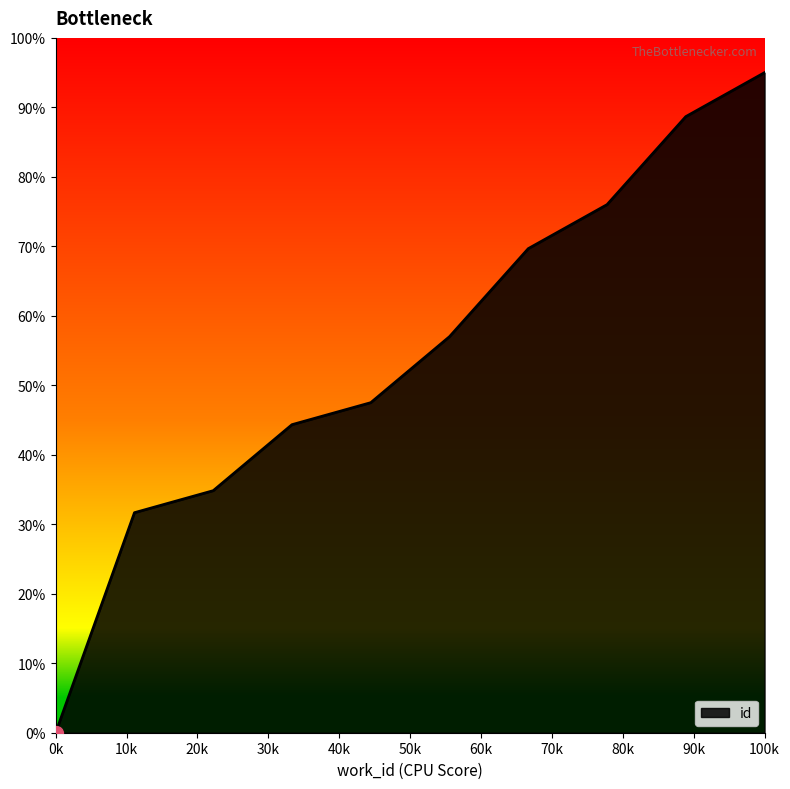

True or false: there are more than 0 points higher than both neighbors.

False